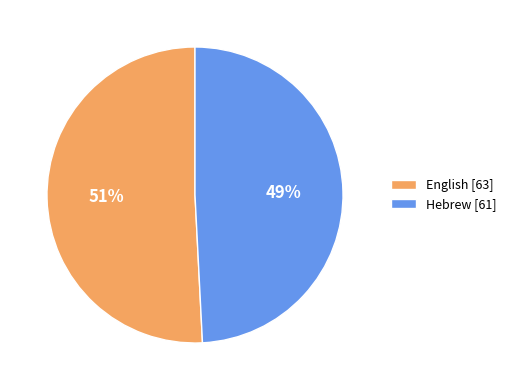

Is it true that Hebrew is 61% of the pie?

False